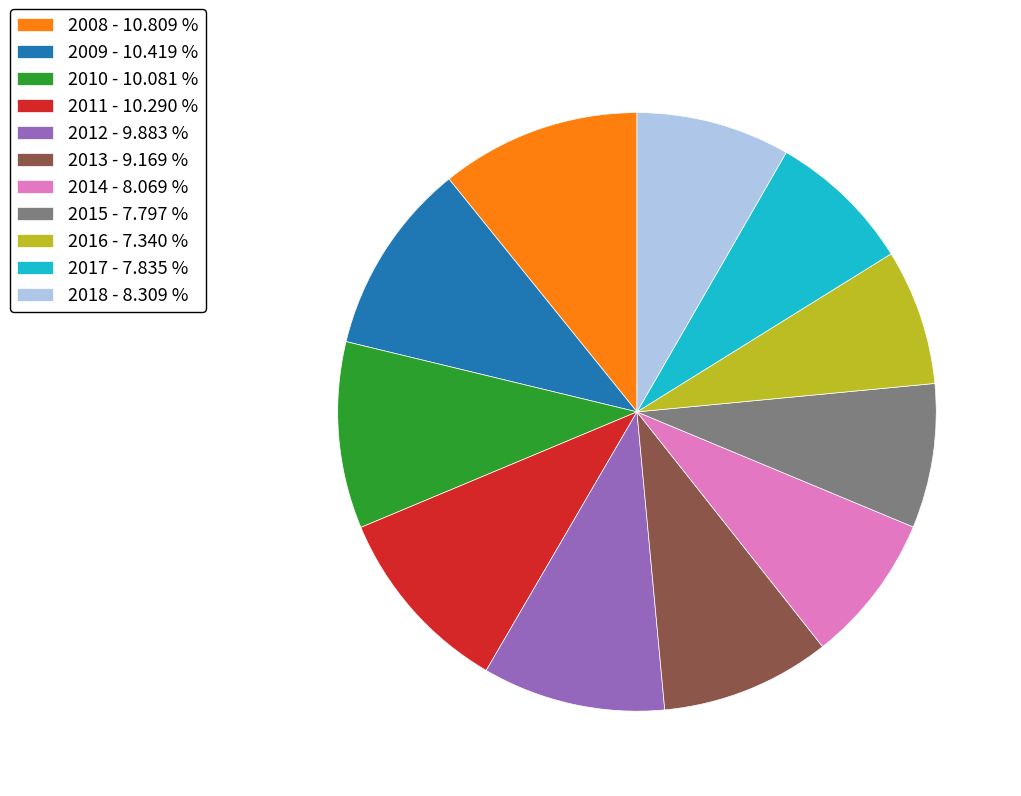

Is there any slice that represents more than half of the pie?

No